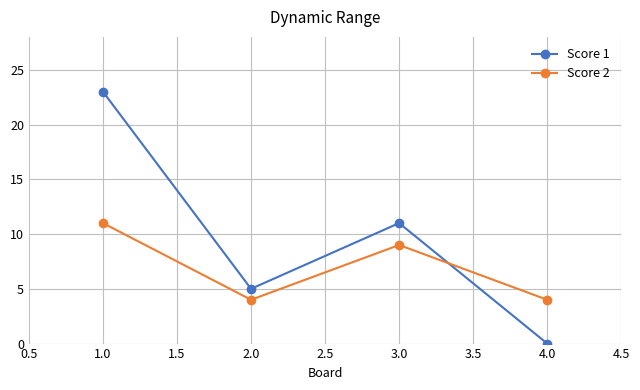

What is the difference between the Score 1 values at 1.0 and 2.0?

18